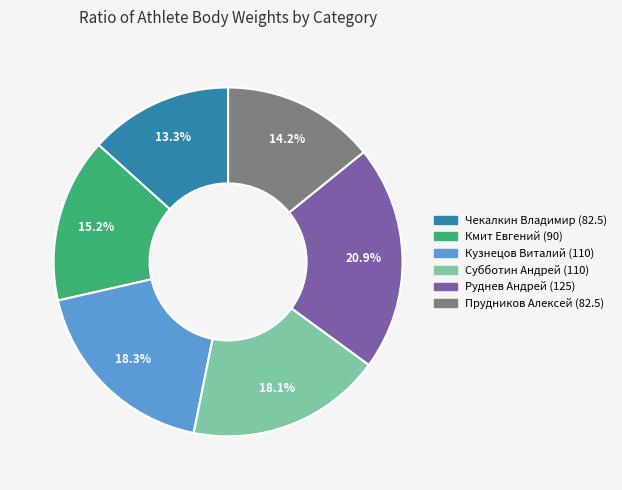

What is the ratio of the value at Чекалкин Владимир (82.5) to the value at Кузнецов Виталий (110)?

0.7